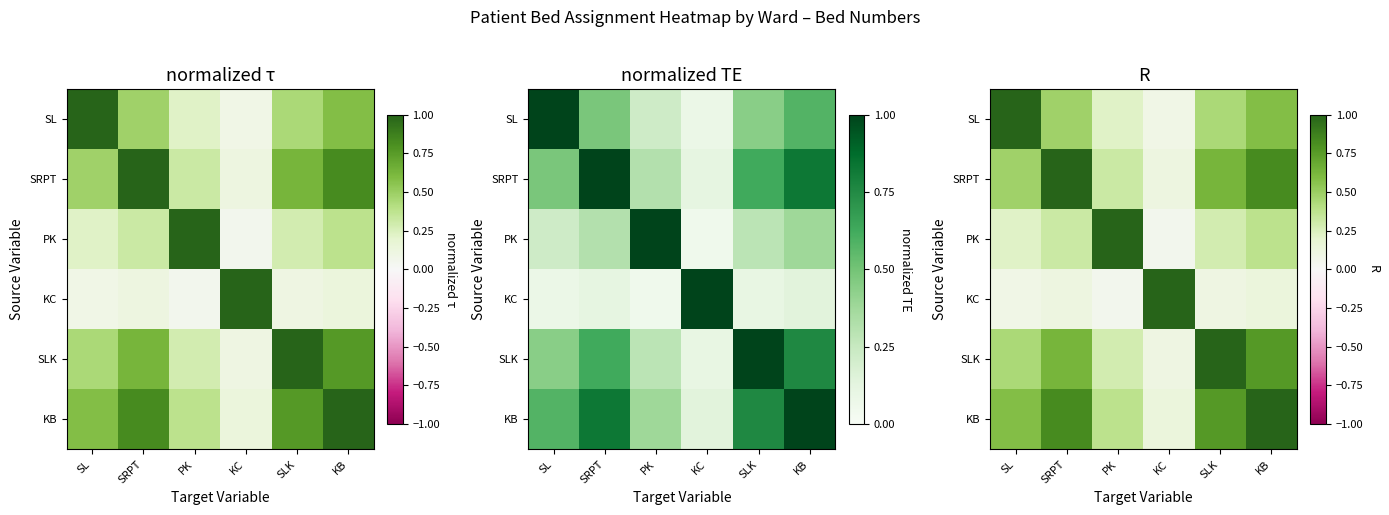

Is the value of SLK at SL greater than the value of PK at SLK?

Yes